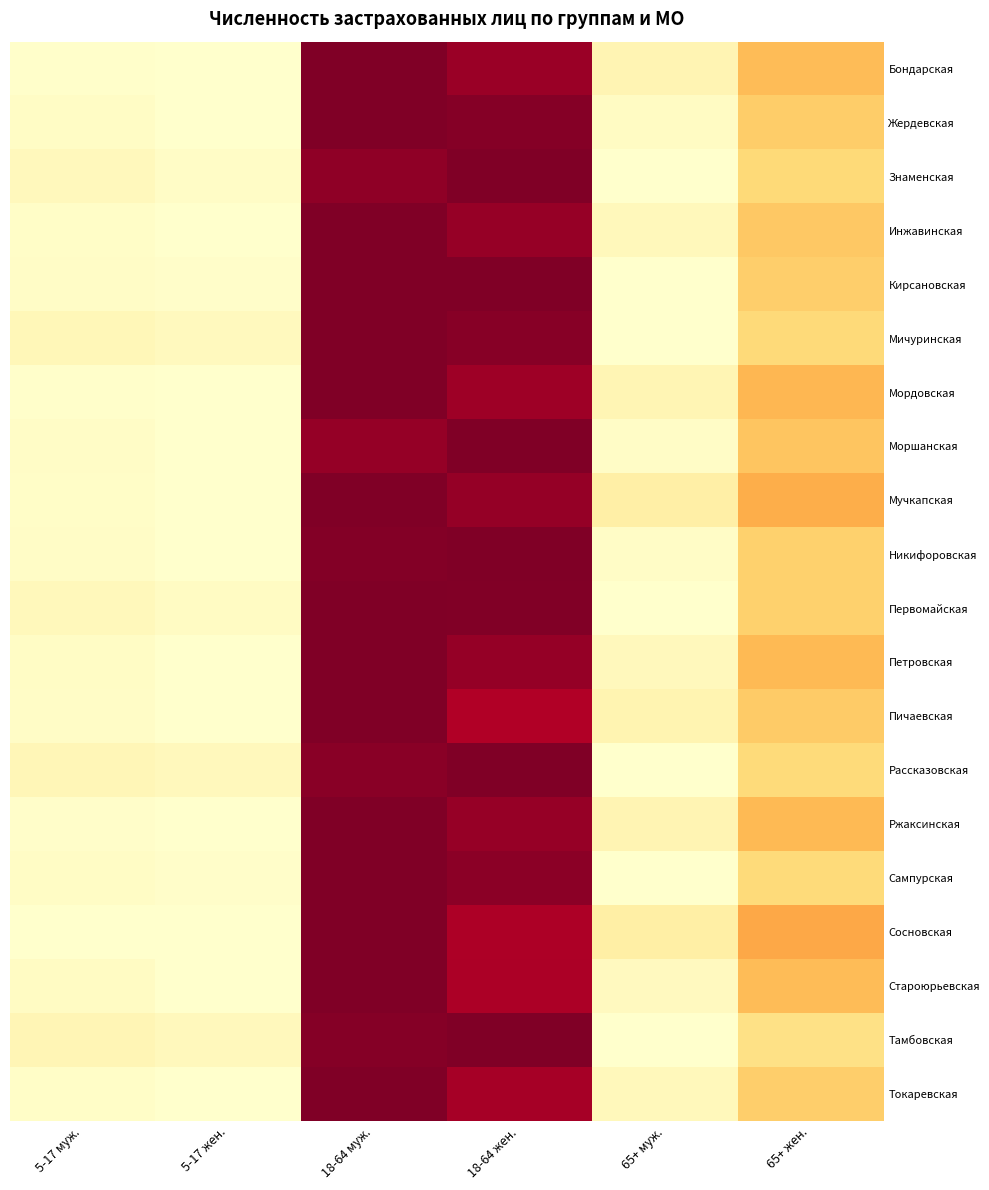

Between 18-64 муж. and 18-64 жен., which series saw the biggest shift?

Пичаевская